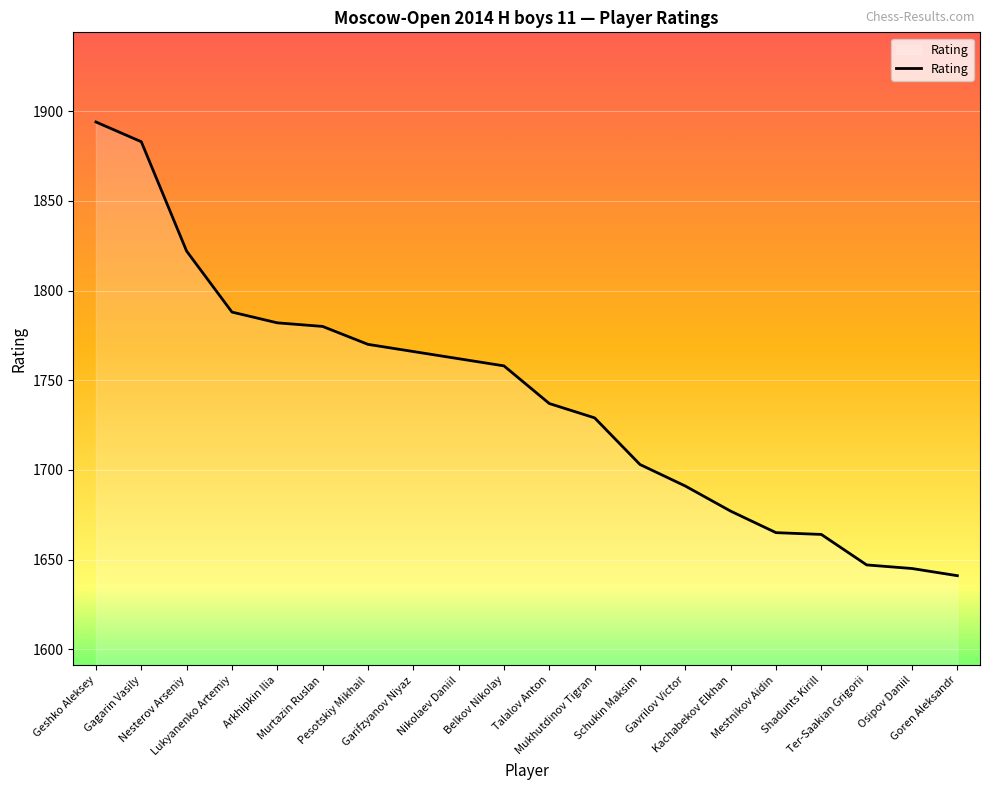

How many distinct data groups are displayed?

1